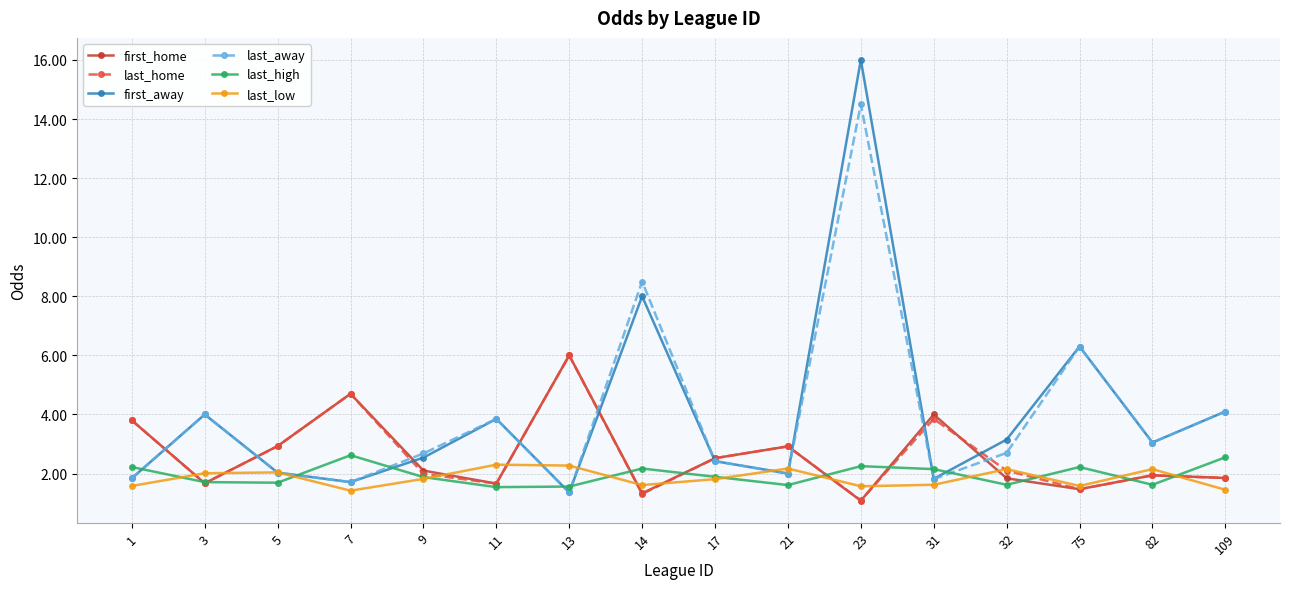

Does the chart have visible grid lines?

Yes